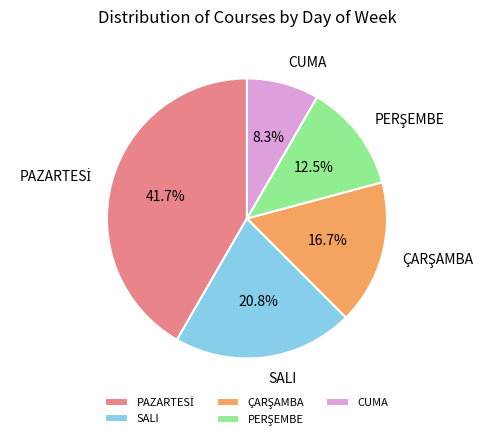

Is the sum of SALI and CUMA greater than half?

No